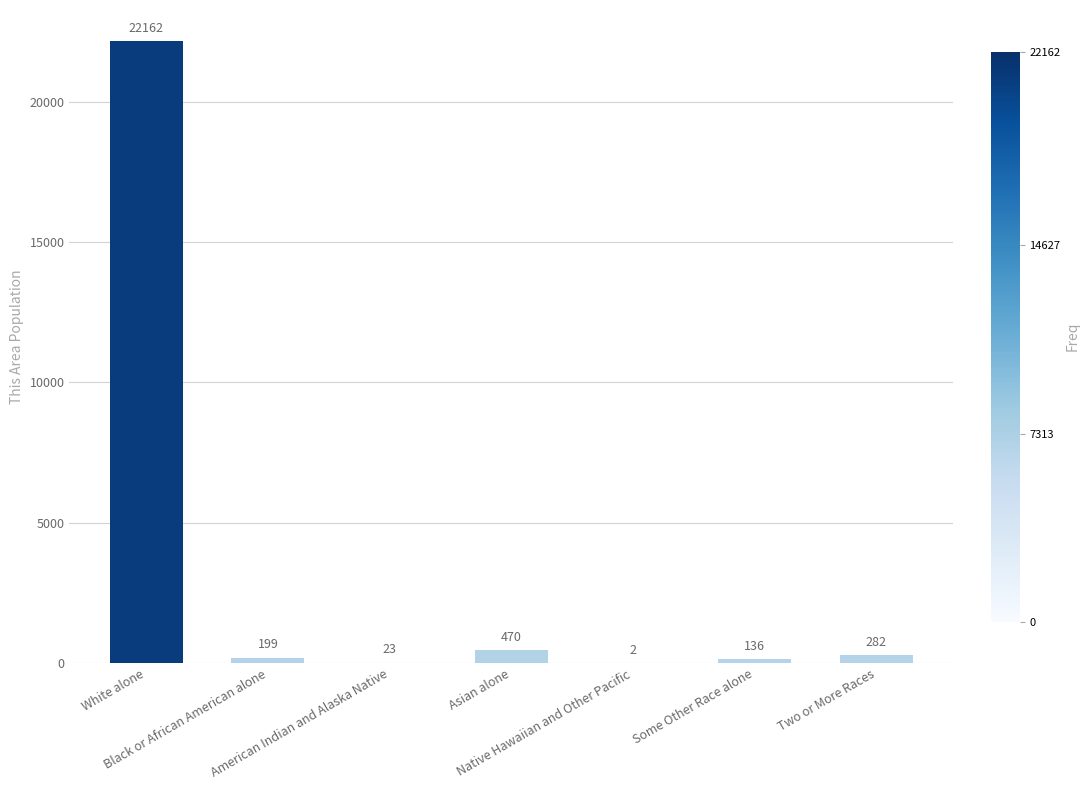

What is the maximum value shown in the chart?

22162